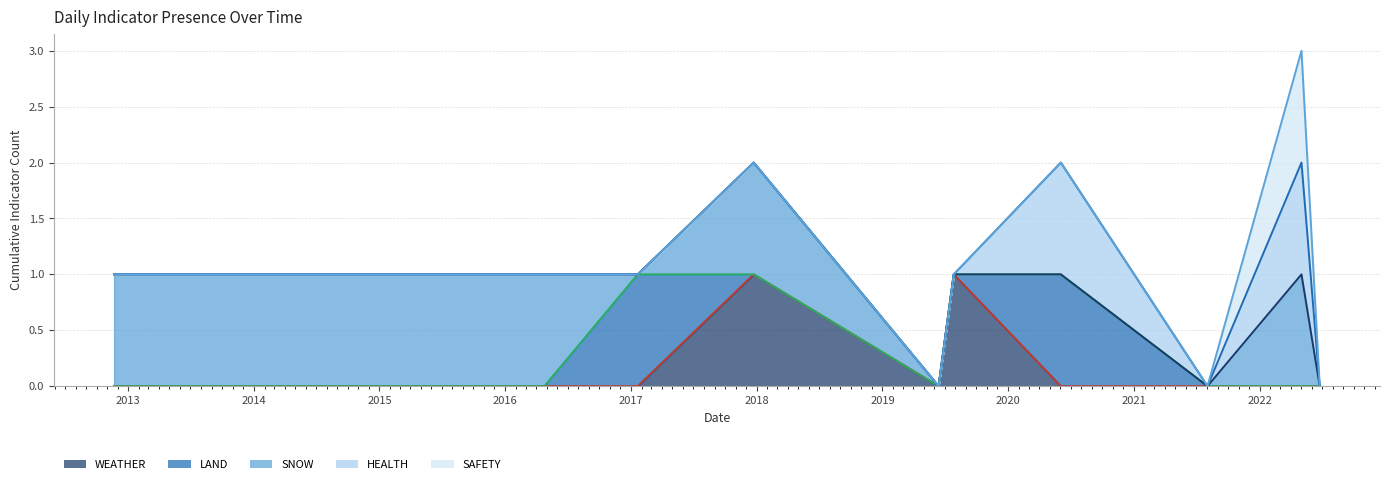

How many interior local valleys does the WEATHER (line) series have?

1